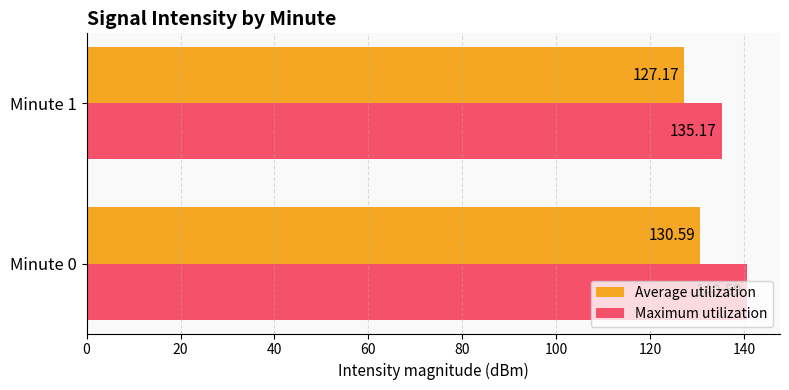

What is the average value of the Average utilization series?

128.9